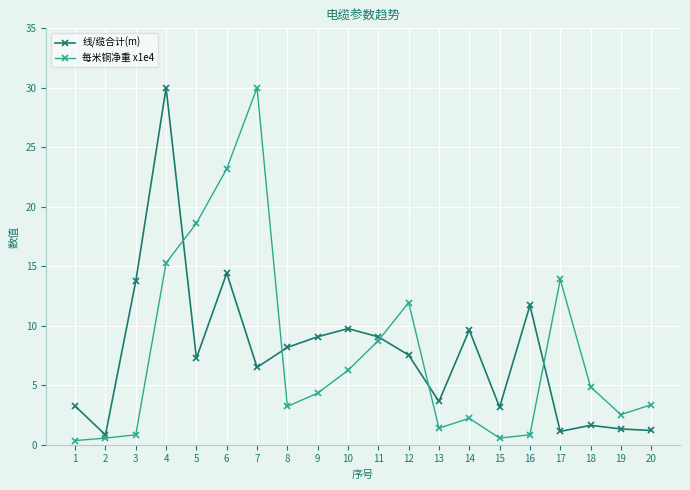

What is the value of the 每米铜净重 x1e4 point at the 20th from the left?

3.4